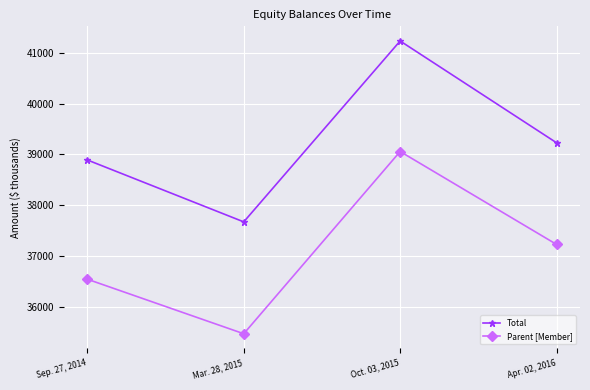

Rank the series at Apr. 02, 2016 from lowest to highest value.

Parent [Member], Total